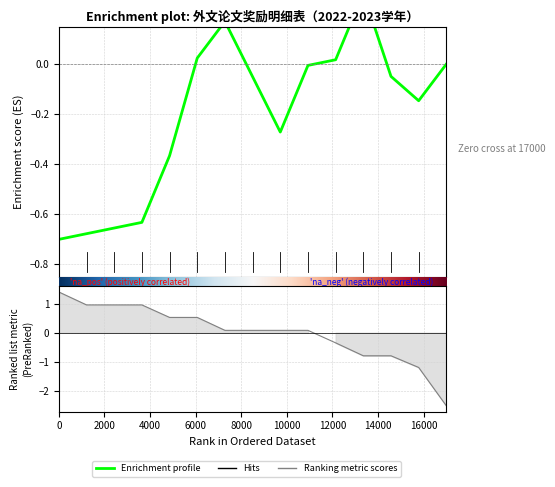

How many interior local peaks (higher than both neighbors) does the data have?

2